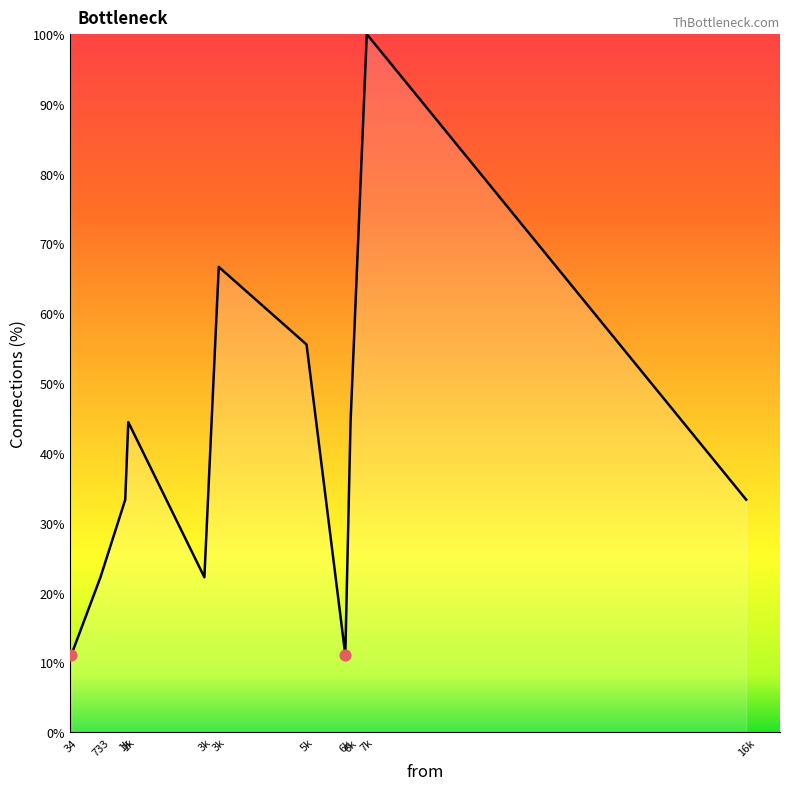

What is the ratio of the value at 3k to the value at 34?

6.0